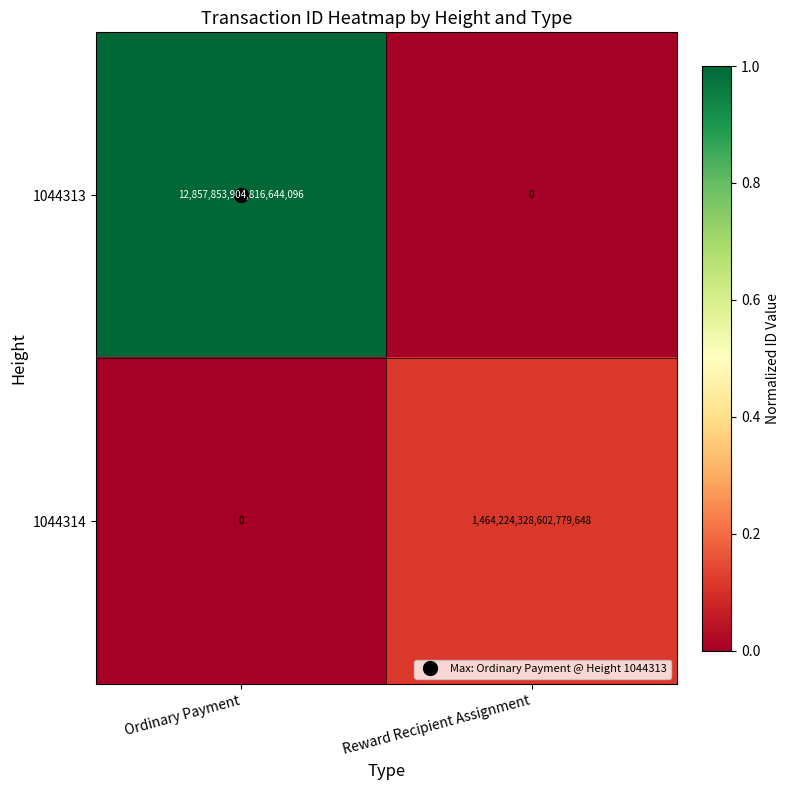

Which category has the lowest value in the 1044313 series?

Reward Recipient Assignment